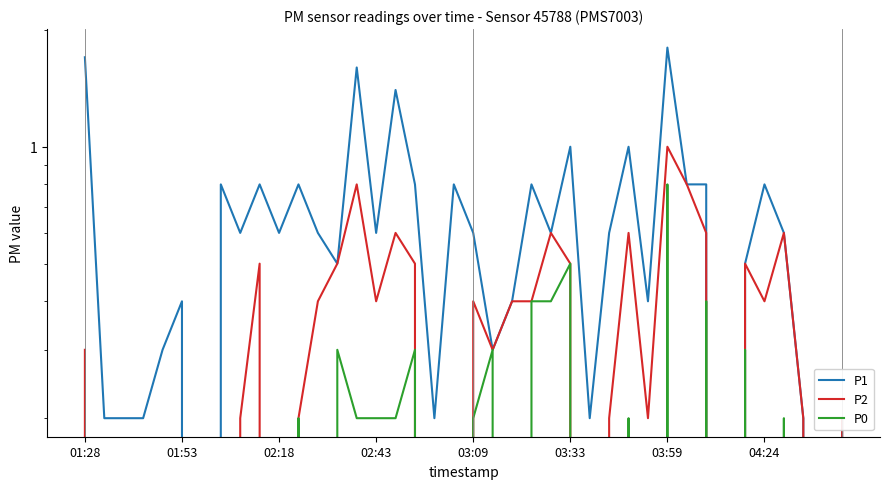

Rank the series at 28 from lowest to highest value.

P0, P2, P1